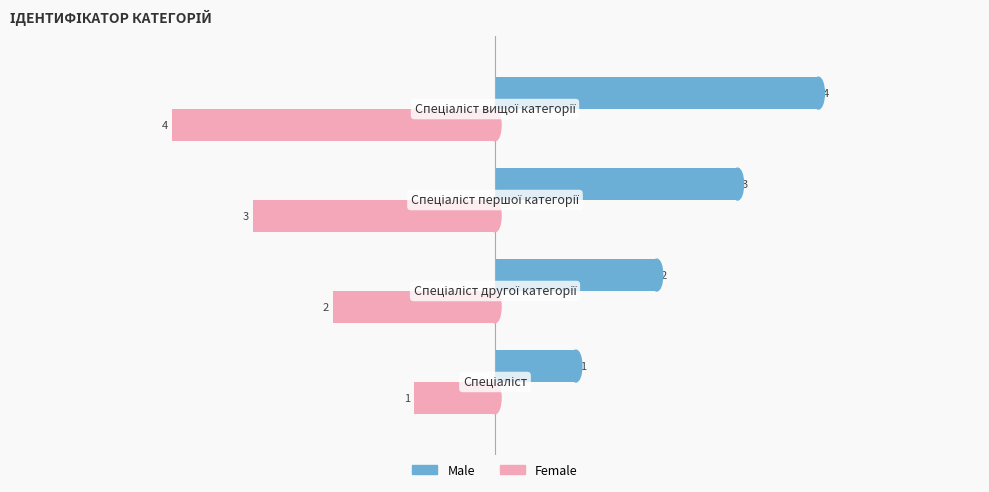

Count the Male values in the range 2 to 4.

3